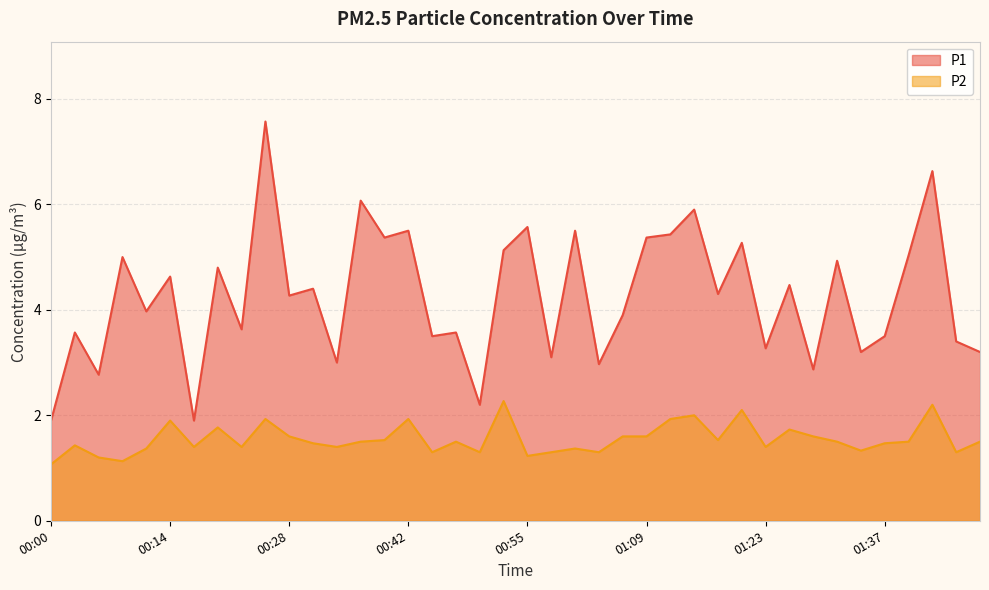

At which label does P2 reach its minimum?

00:00